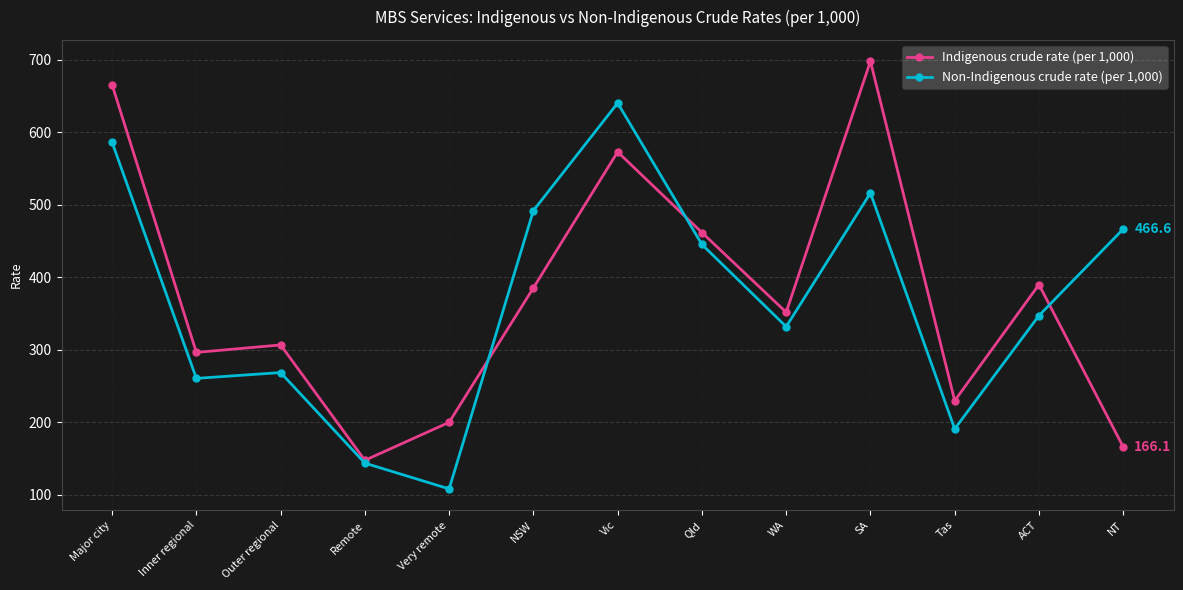

True or false: Indigenous crude rate (per 1,000) has more than 0 points higher than both neighbors.

True